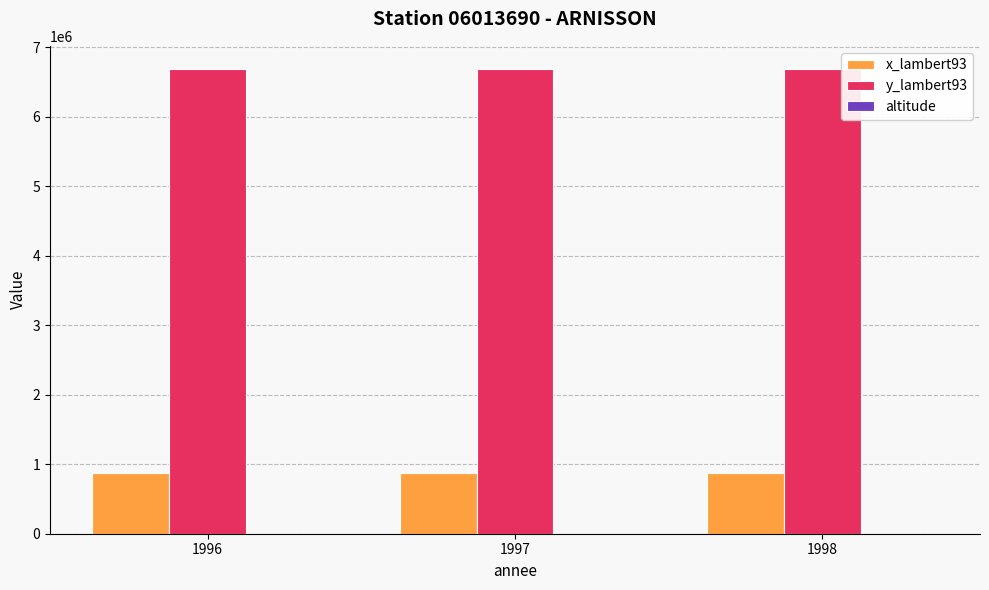

The value of x_lambert93 at 1998 is 873217. True or false?

True